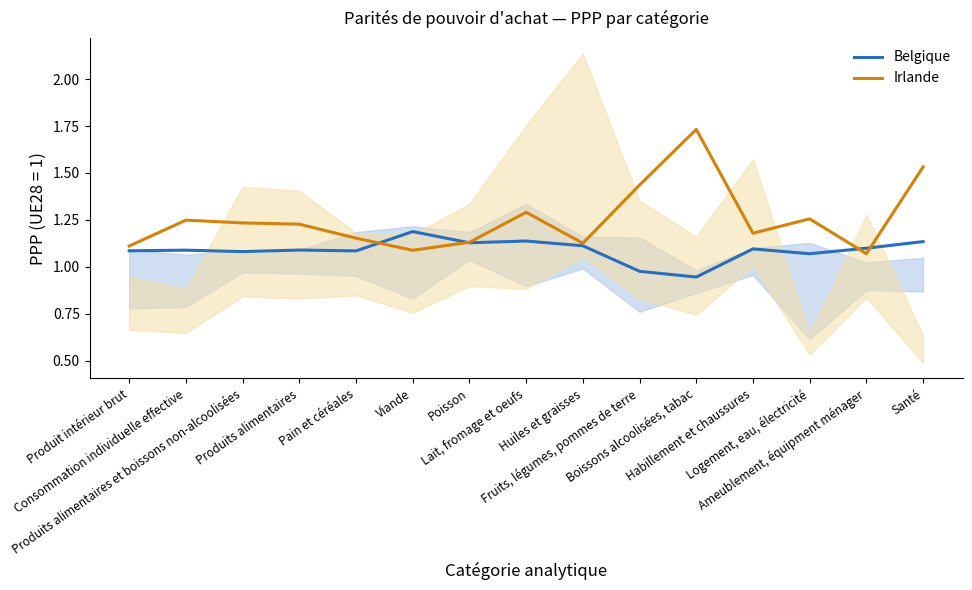

What is the difference between the second highest and second lowest values in the Belgique series?

0.2